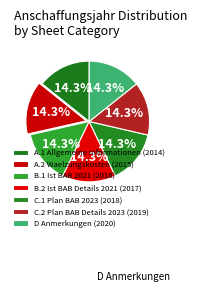

Does any single category account for the majority?

No